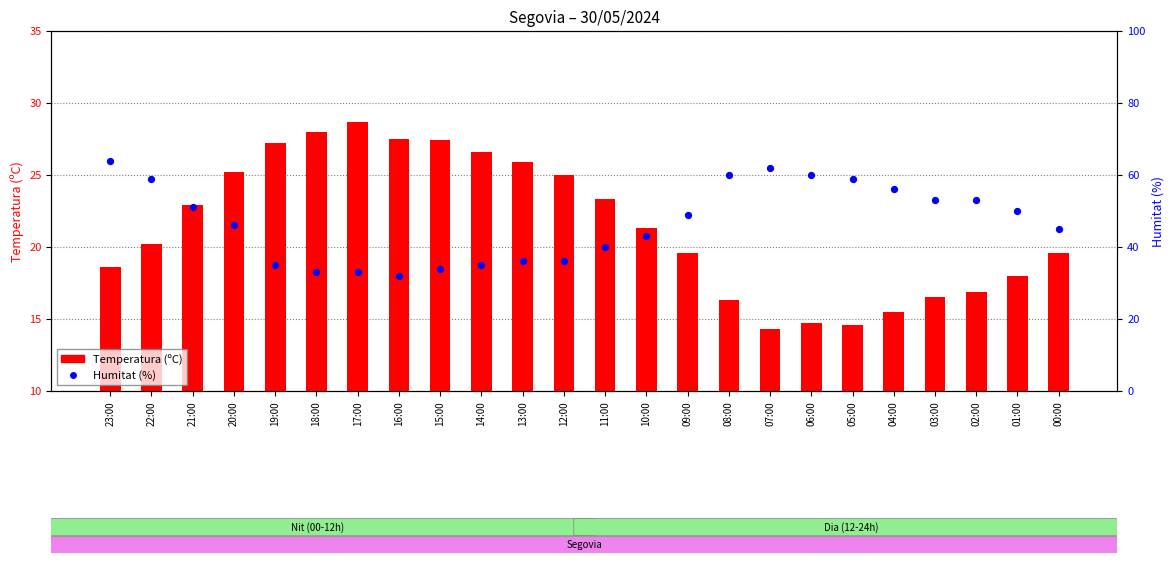

At which category is the sum across all series the highest?

23:00